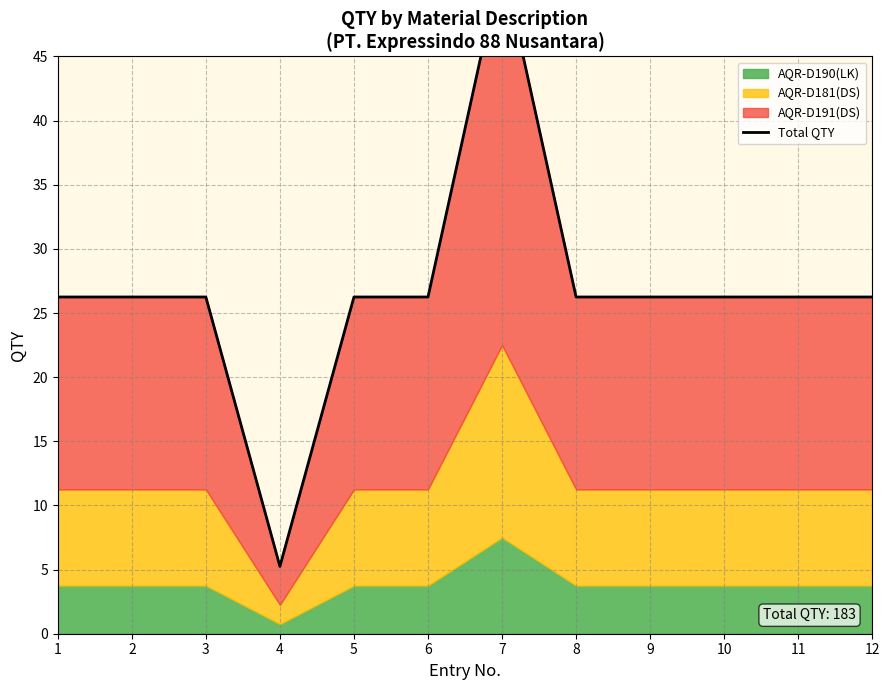

What is the minimum value shown in the chart?

5.2